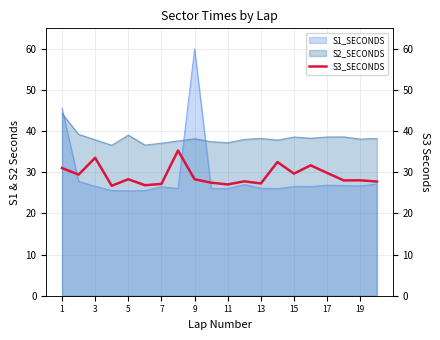

Is it true that S1_SECONDS equals 26.5 at 7?

True